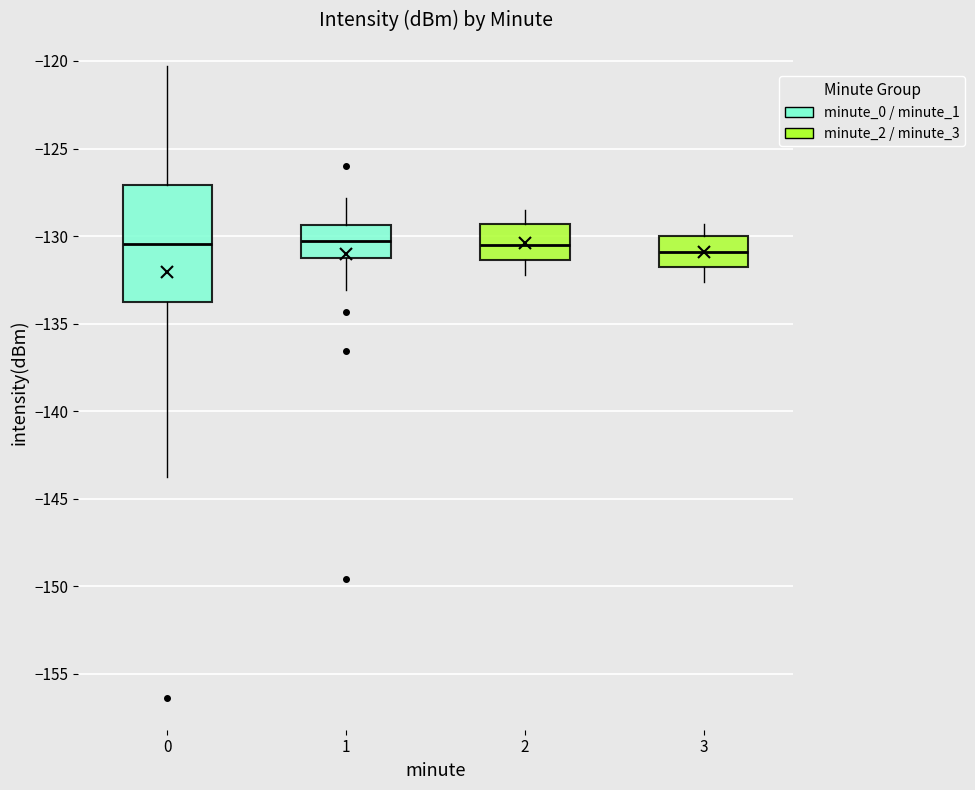

Reading left to right, transcribe this box plot: for each box, give where its median line is, the range the box spans, and where its two whiskers end, as read against the y-axis. The values are not printed on the chart, so give them approximately, as read against the axis.

0: median -130.5, box -133.5 to -127.0, whiskers -144.0 to -120.5
1: median -130.5, box -131.5 to -129.5, whiskers -133.0 to -128.0
2: median -130.5, box -131.5 to -129.5, whiskers -132.0 to -128.5
3: median -131.0, box -132.0 to -130.0, whiskers -132.5 to -129.5